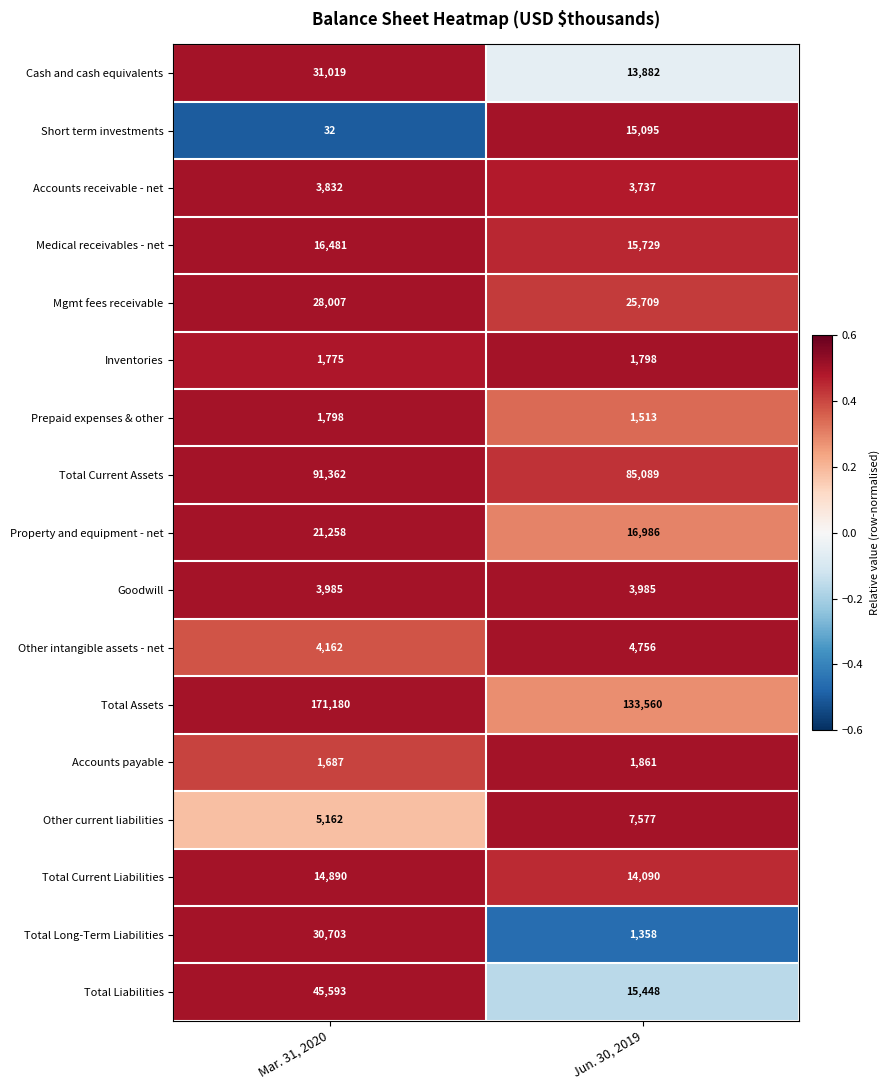

What is the highest value of the Cash and cash equivalents series?

31019